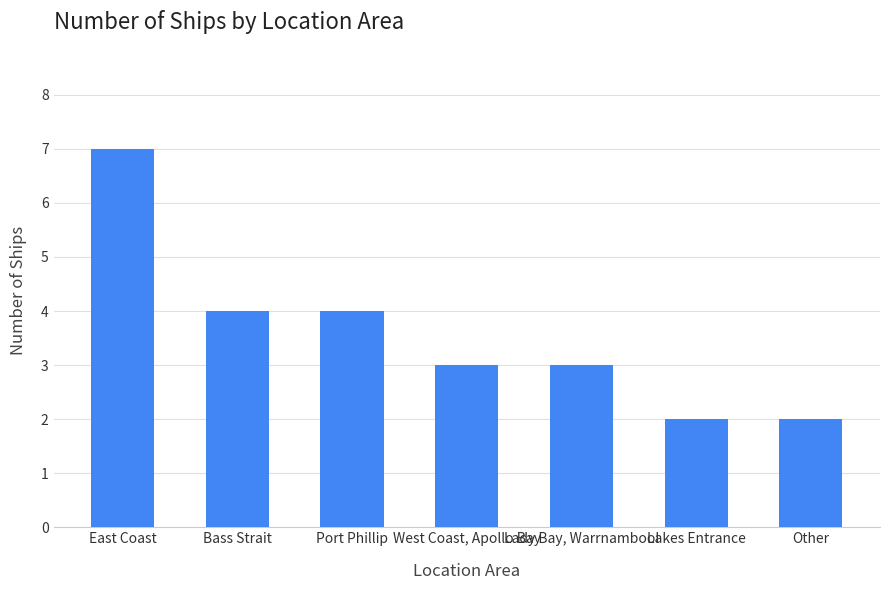

Reading left to right, list all the values displayed in this chart.

7	4	4	3	3	2	2